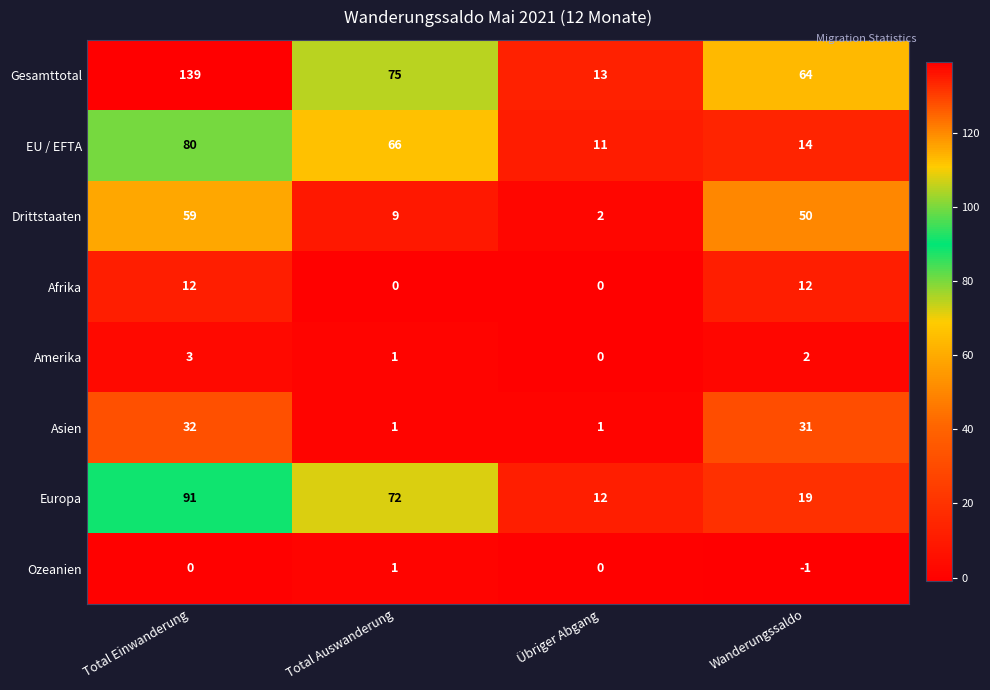

True or false: Drittstaaten has a value of 3 at Total Auswanderung.

False